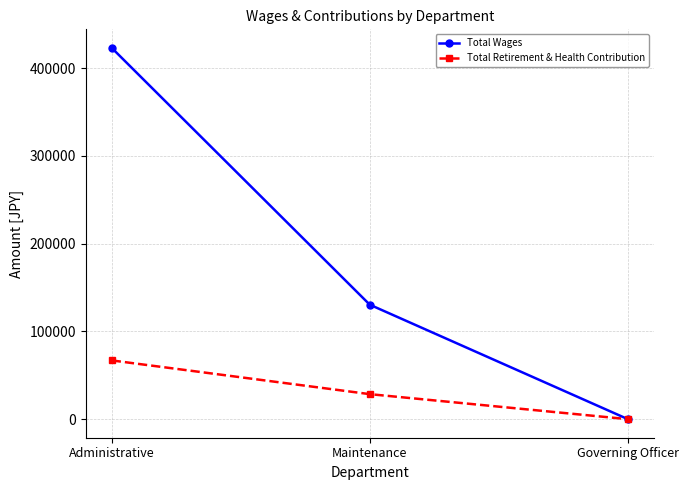

Read the Total Wages value at Administrative.

422960